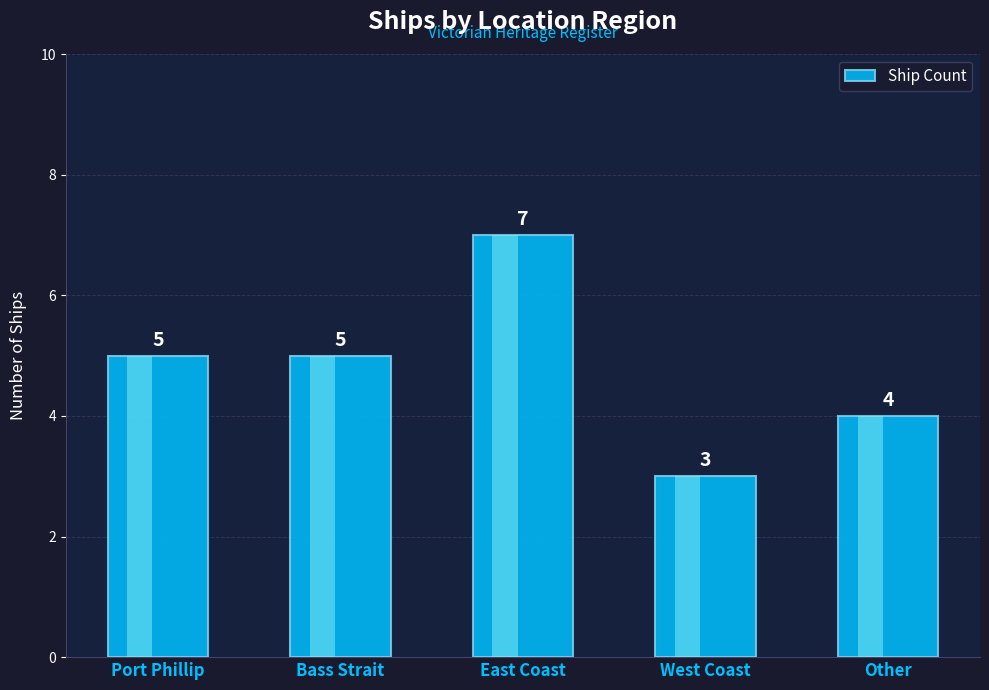

Reading left to right, what are all the values shown in this chart?

Port Phillip=5	Bass Strait=5	East Coast=7	West Coast=3	Other=4